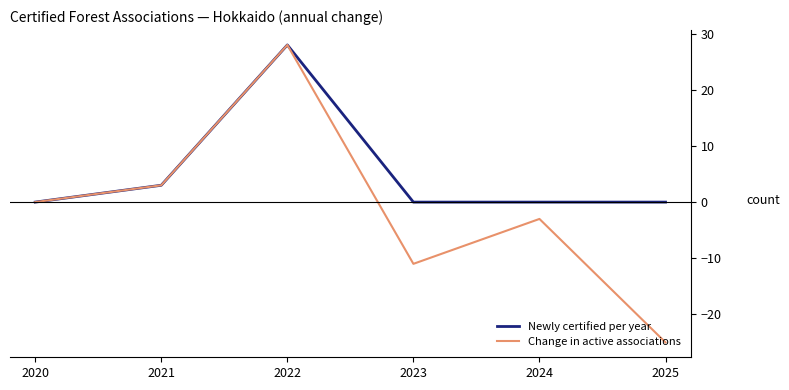

True or false: Newly certified per year has more than 2 interior local peaks.

False